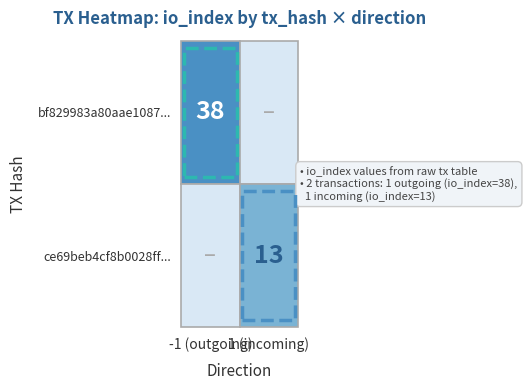

Which series changed the most between direction and value?

bf829983a80aae1087a80132f7f81a8597283d2